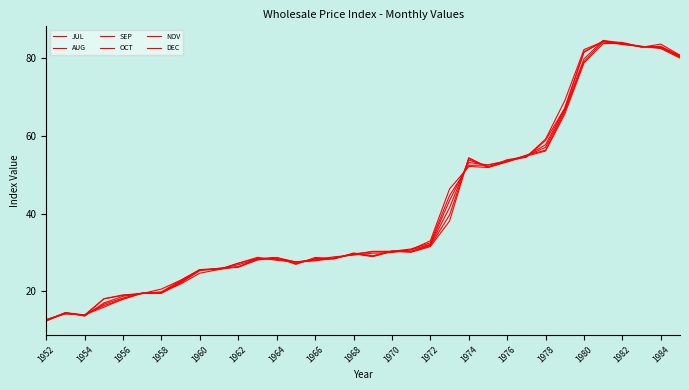

Is this an area chart (filled region under the line)?

No